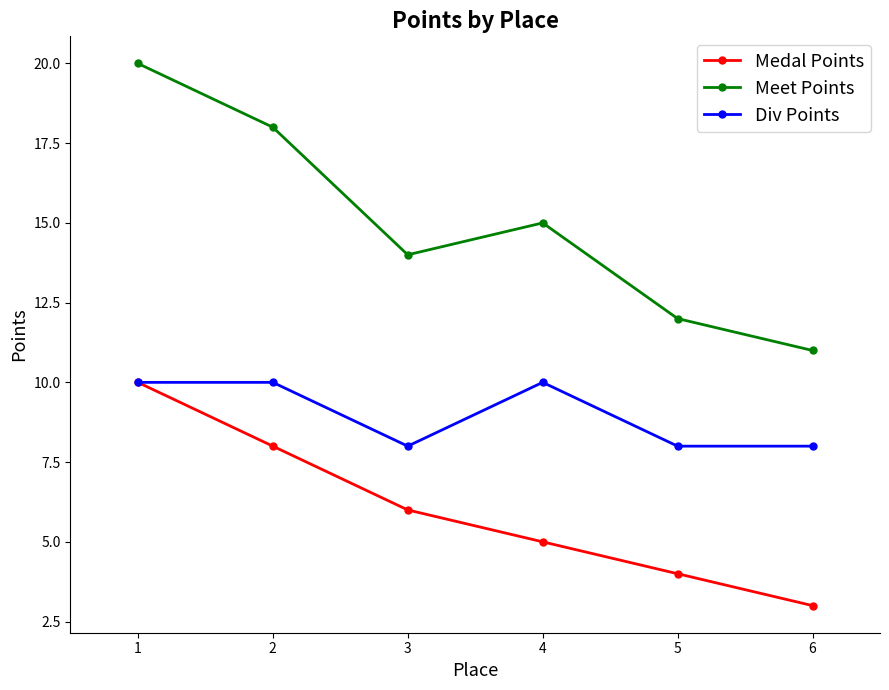

Rank the series at 4 from highest to lowest value.

Meet Points, Div Points, Medal Points